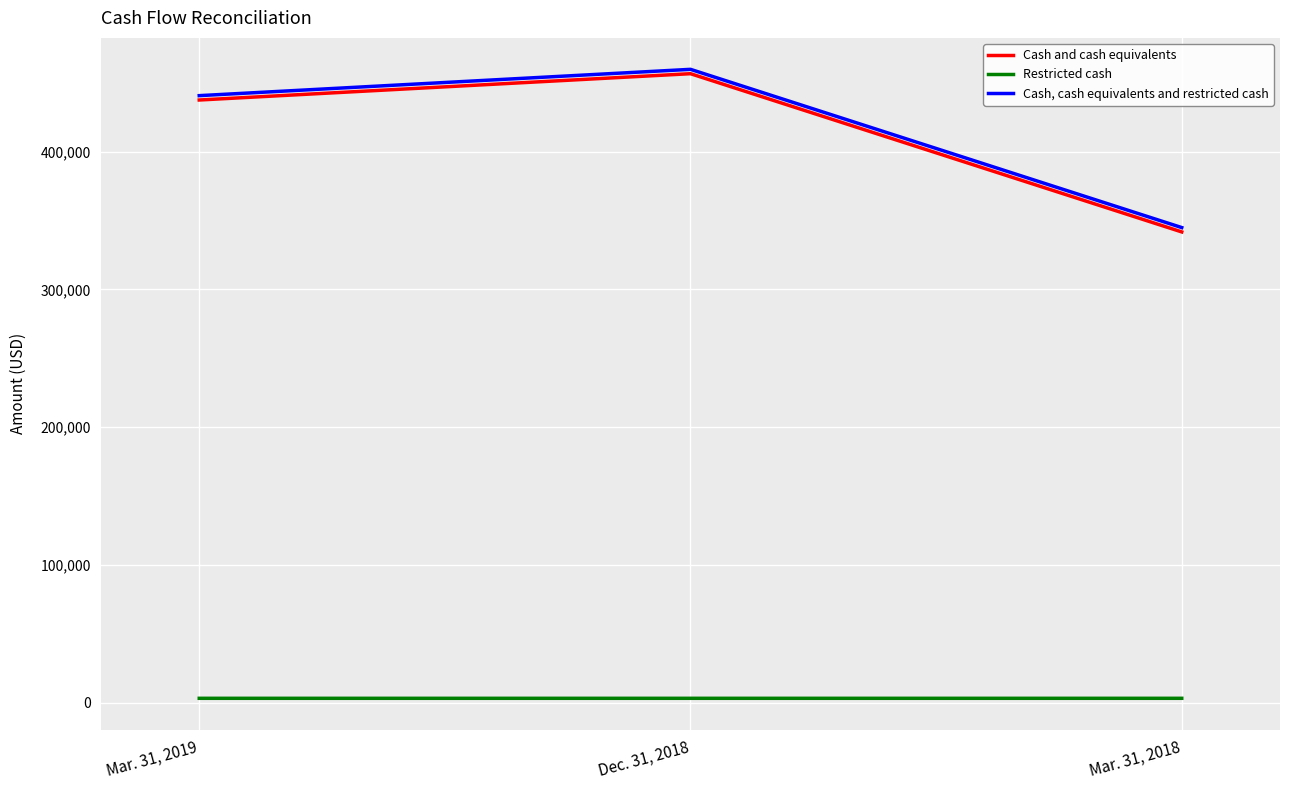

What is the total value across all series at Dec. 31, 2018?

919624